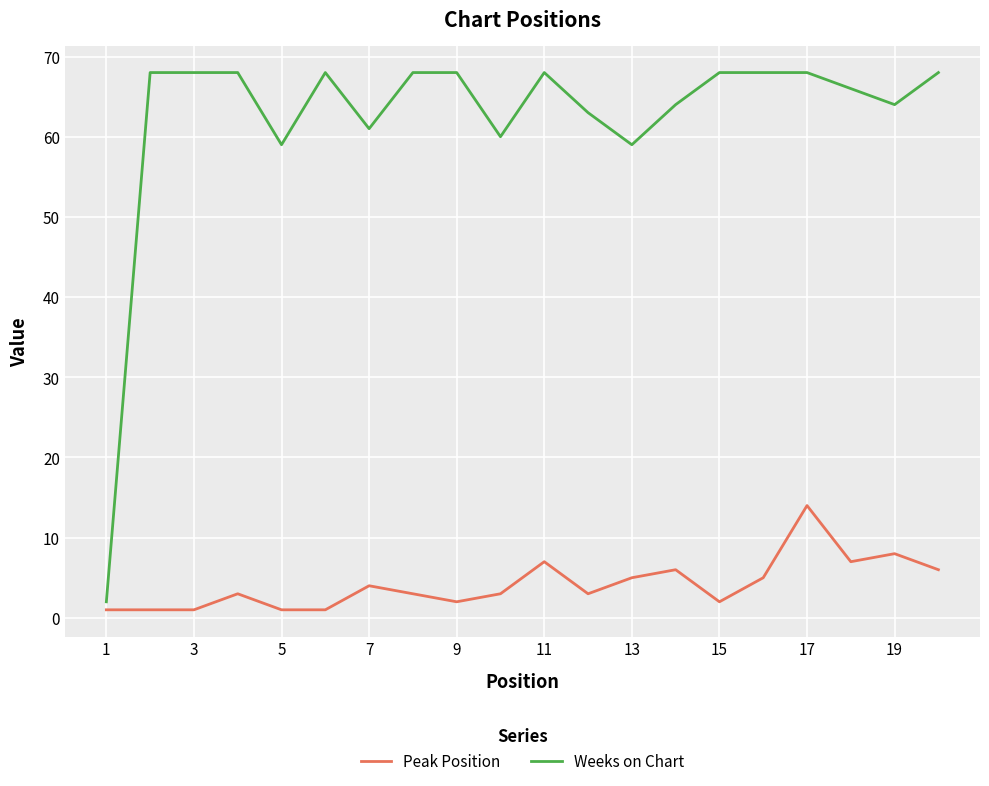

List the series in order of their overall mean, highest first.

Weeks on Chart, Peak Position